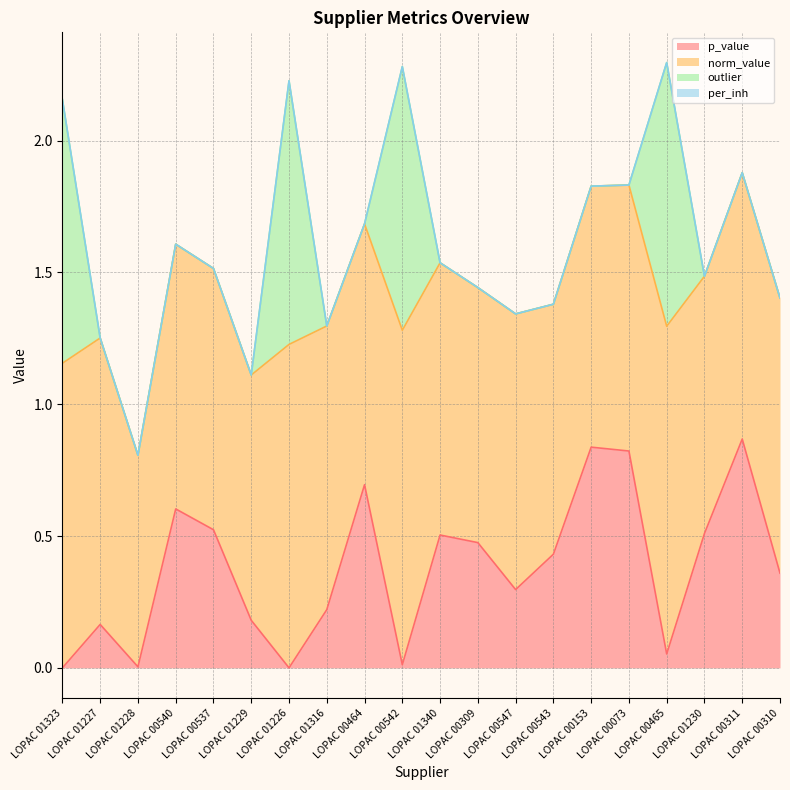

Where does the norm_value series first go above 1?

LOPAC 01323